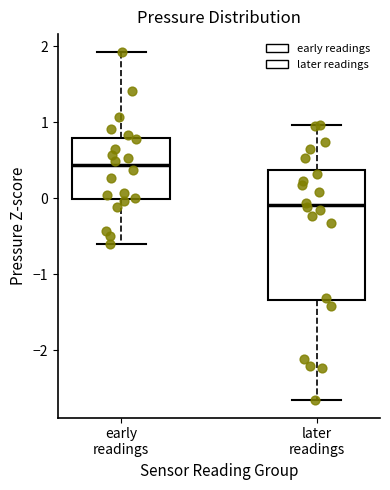

Reading left to right, transcribe this box plot: for each box, give where its median line is, the range the box spans, and where its two whiskers end, as read against the y-axis. The values are not printed on the chart, so give them approximately, as read against the axis.

early readings: median 0.4, box 0.0 to 0.8, whiskers -0.6 to 1.9
later readings: median -0.1, box -1.3 to 0.4, whiskers -2.7 to 1.0